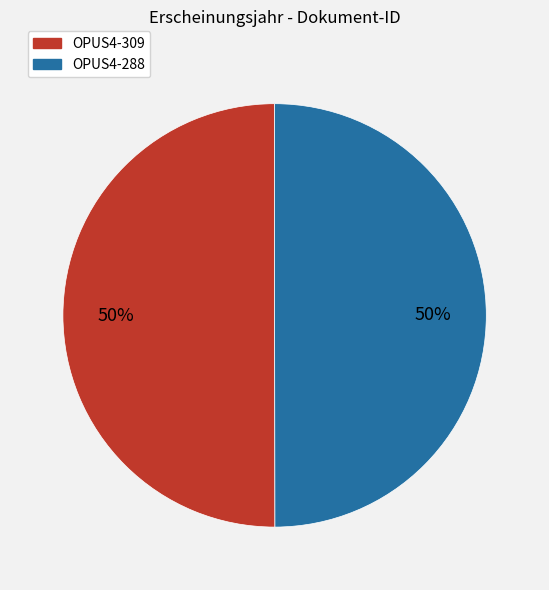

Count the number of slices in the pie.

2